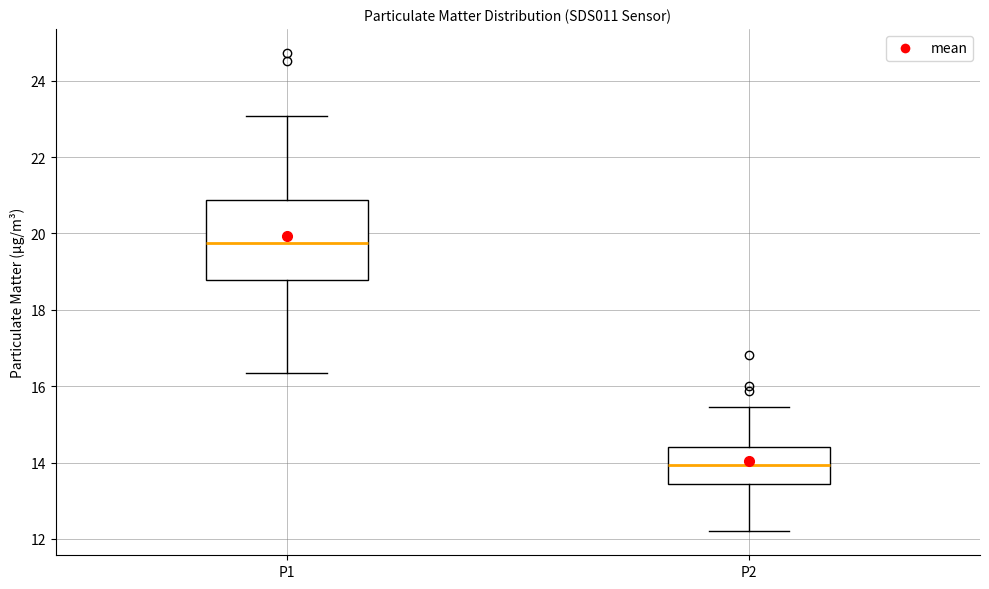

Reading left to right, transcribe this box plot: for each box, give where its median line is, the range the box spans, and where its two whiskers end, as read against the y-axis. The values are not printed on the chart, so give them approximately, as read against the axis.

P1: median 19.8, box 18.8 to 20.8, whiskers 16.4 to 23.0
P2: median 14.0, box 13.4 to 14.4, whiskers 12.2 to 15.4